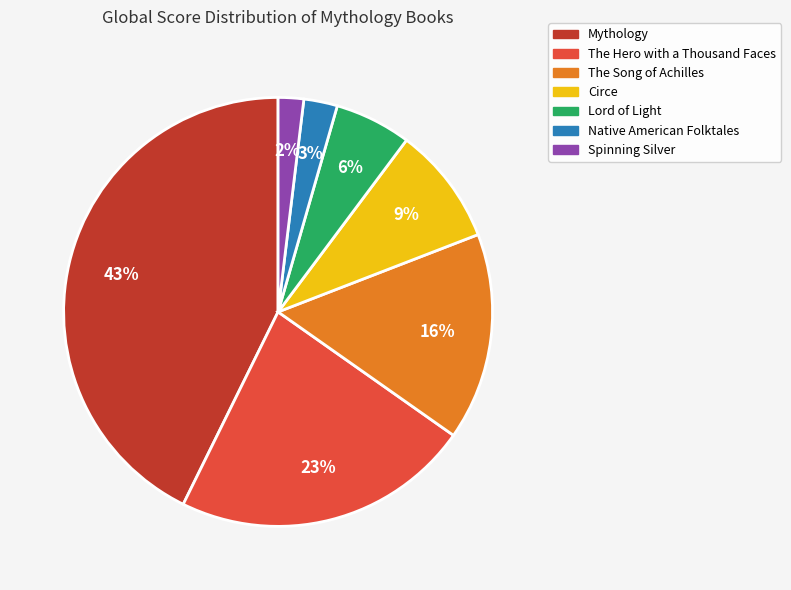

Which slice is the smallest?

Spinning Silver